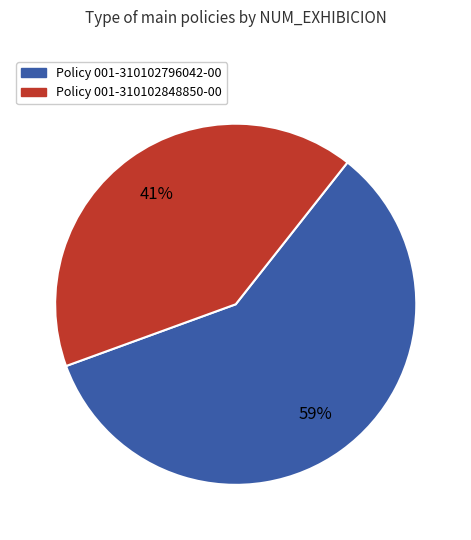

To the nearest percent, what is the difference between the largest and smallest slice percentages?

18%